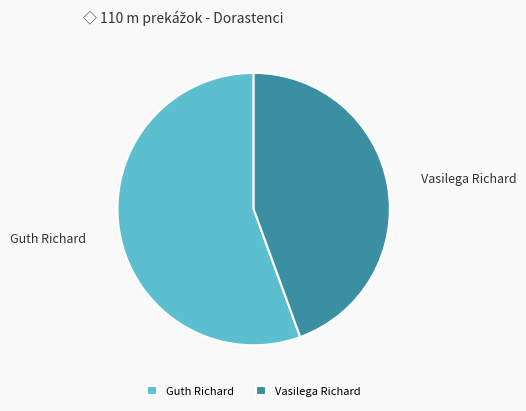

The Guth Richard slice represents 61% of the pie. True or false?

False